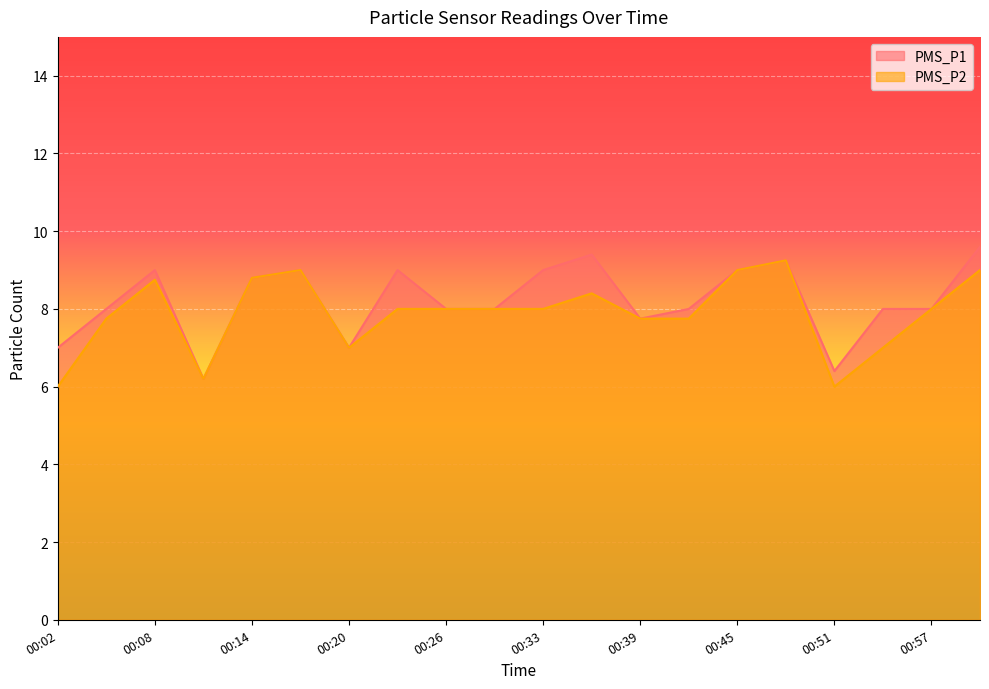

Rank the series at 00:26 from highest to lowest value.

PMS_P1, PMS_P2